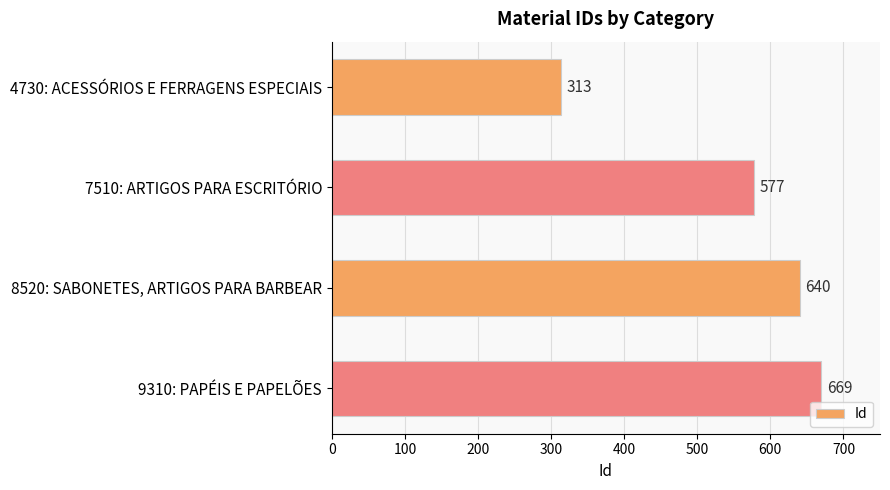

Which category has the highest value across all series?

9310: PAPÉIS E PAPELÕES